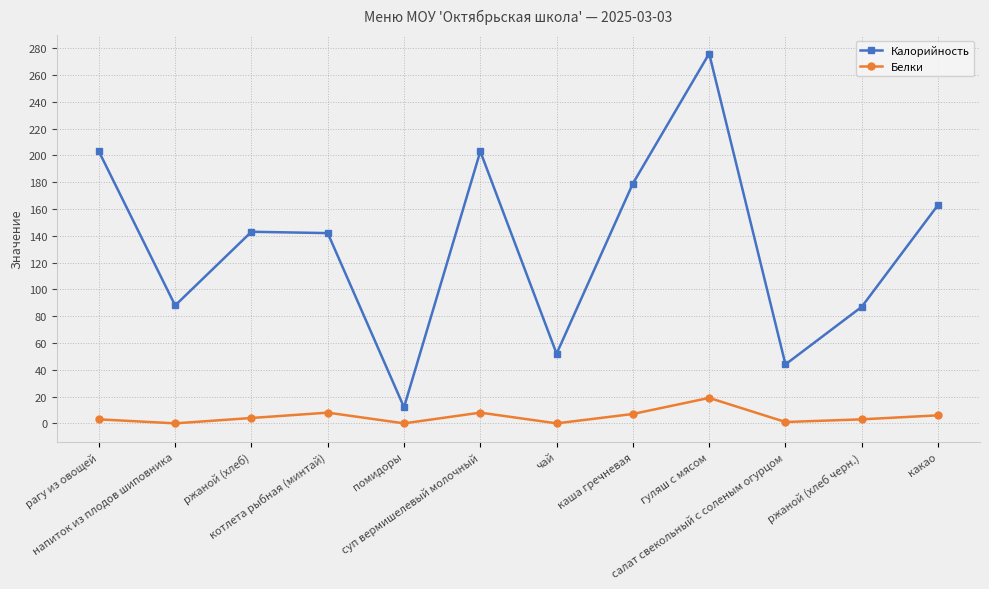

What is the value of the Калорийность point at the 11th from the left?

87